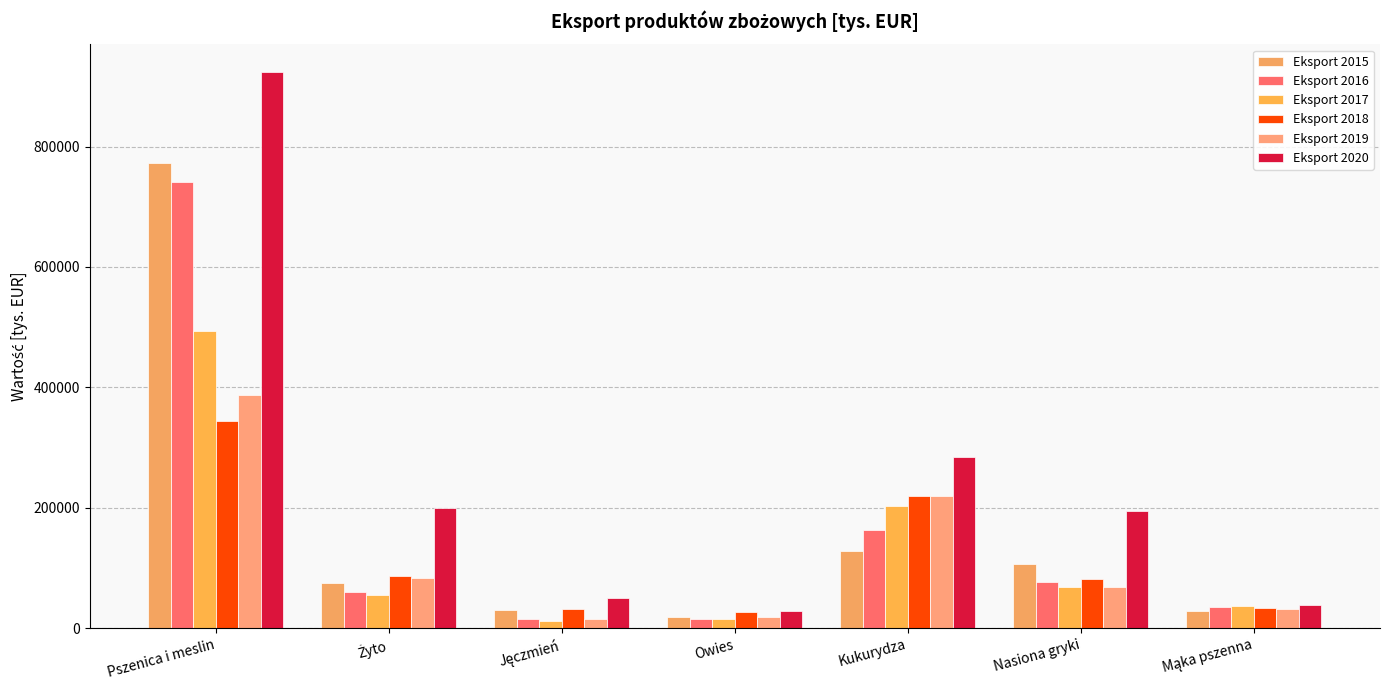

True or false: Eksport 2016 has a value of 163917.8 at Kukurydza.

True